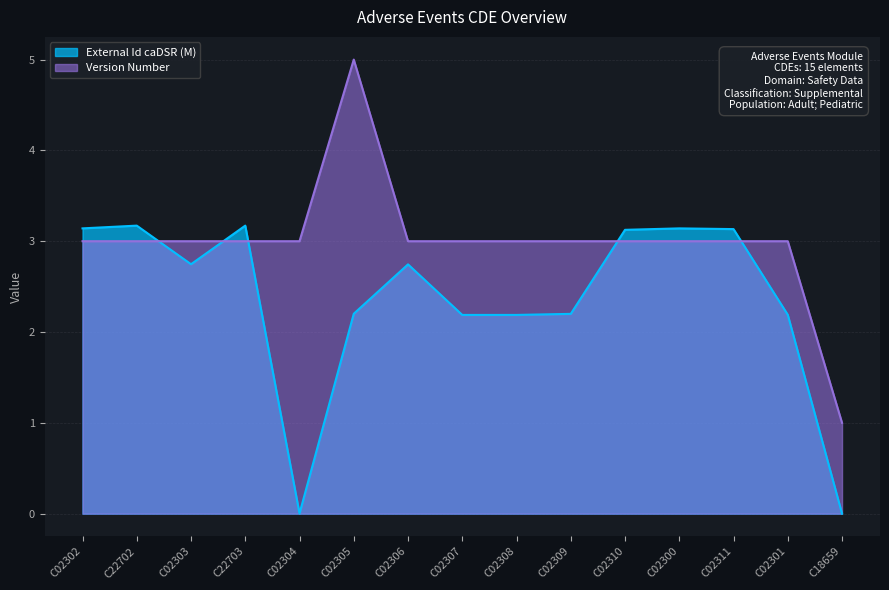

Is the value of Version Number at C02306 greater than the value of External Id caDSR at C02302?

No